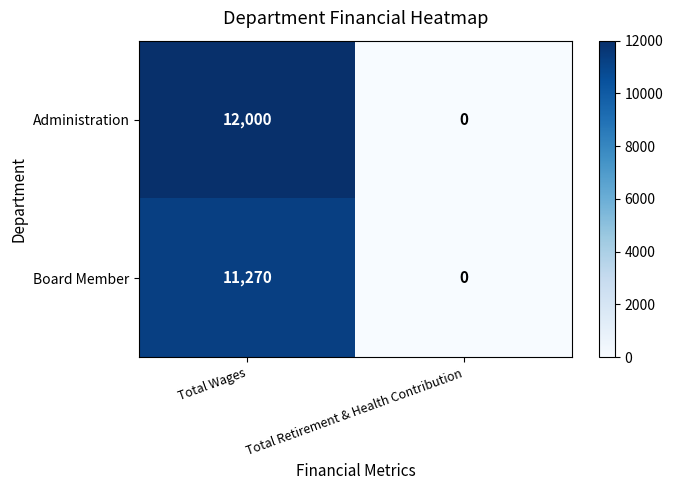

What is the average value of the Board Member series?

5635